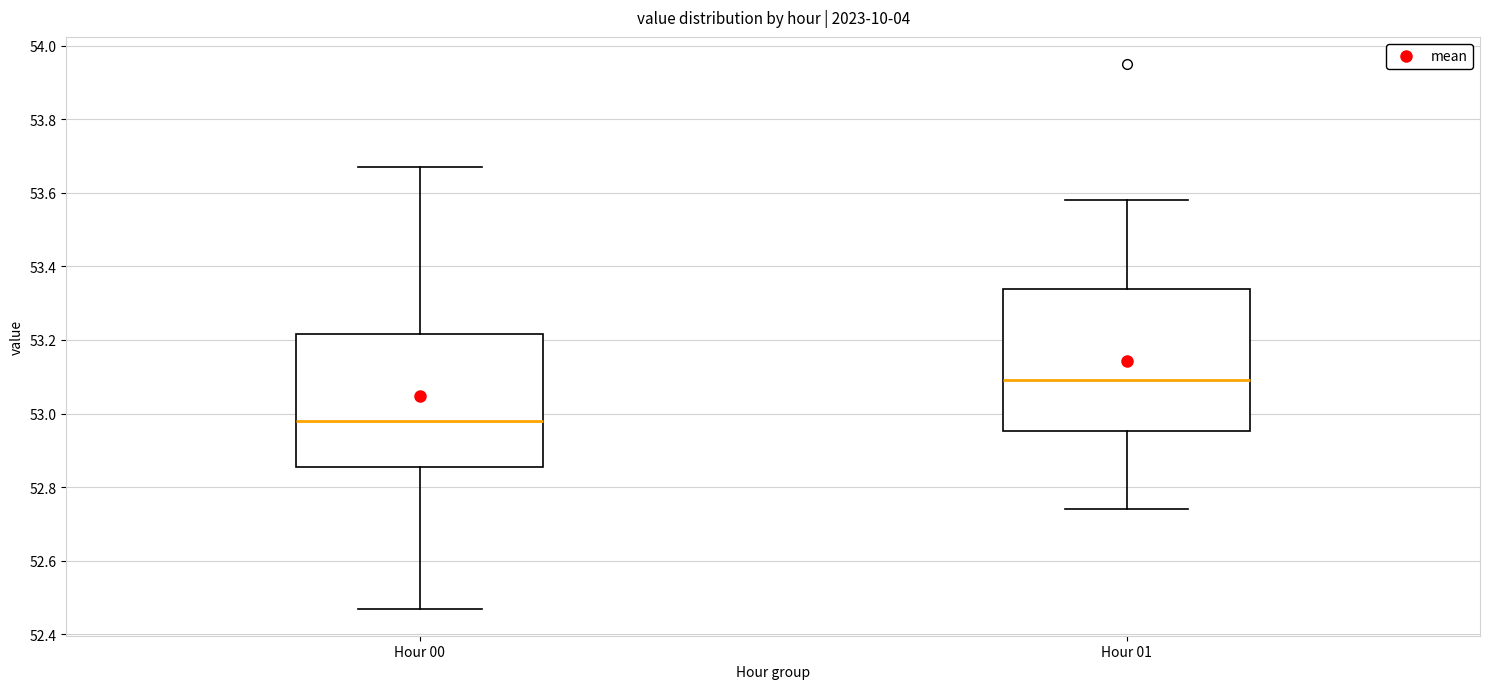

Reading left to right, read every box against the y-axis: the position of its median line, the range the box covers, and the ends of its whiskers. The values are not printed on the chart, so give them approximately, as read against the axis.

Hour 00: median 52.98, box 52.86 to 53.22, whiskers 52.48 to 53.68
Hour 01: median 53.10, box 52.96 to 53.34, whiskers 52.74 to 53.58